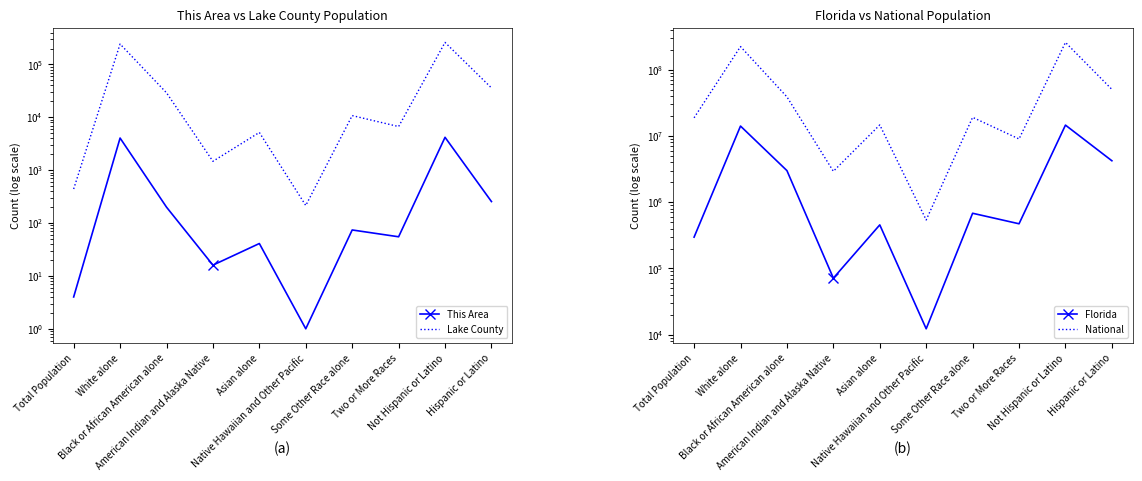

What is the value of the This Area point at the 4th from the left?

16